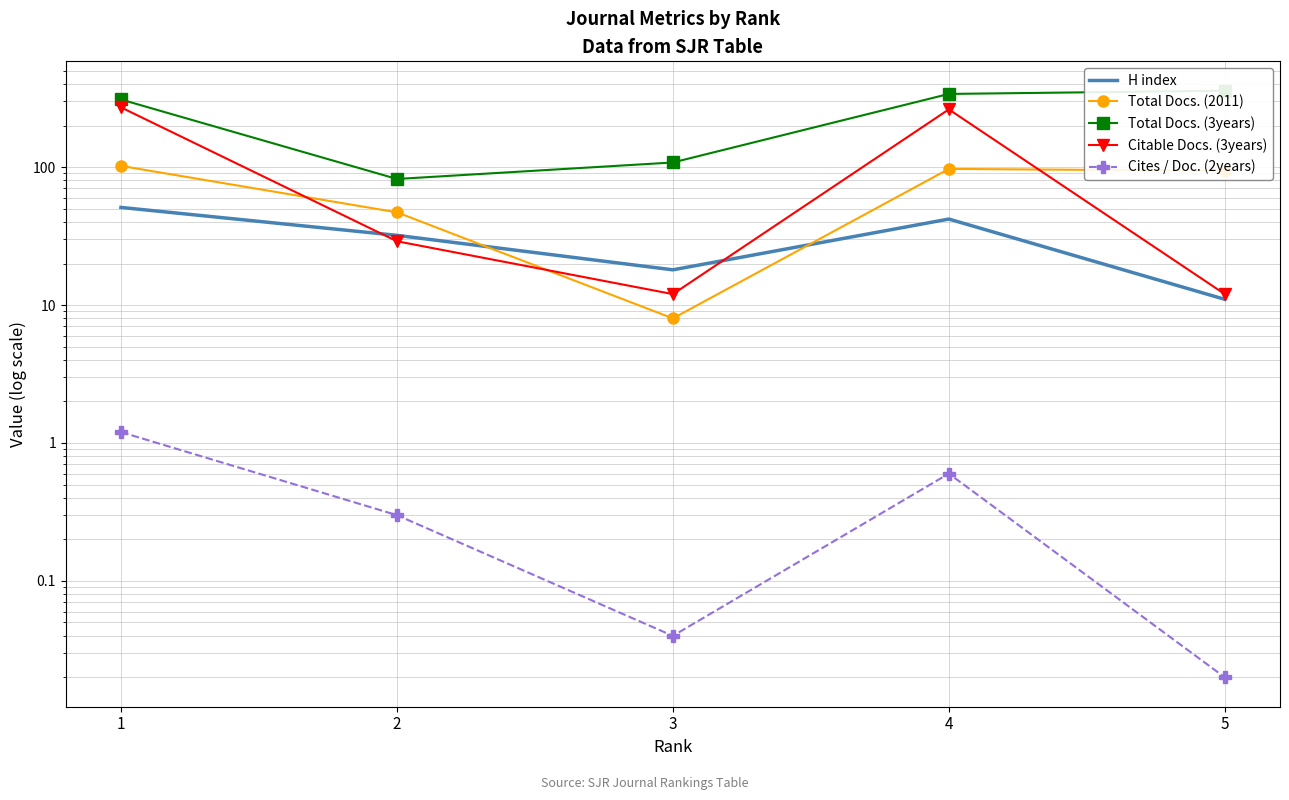

True or false: H index has a value of 46.6 at 2.

False